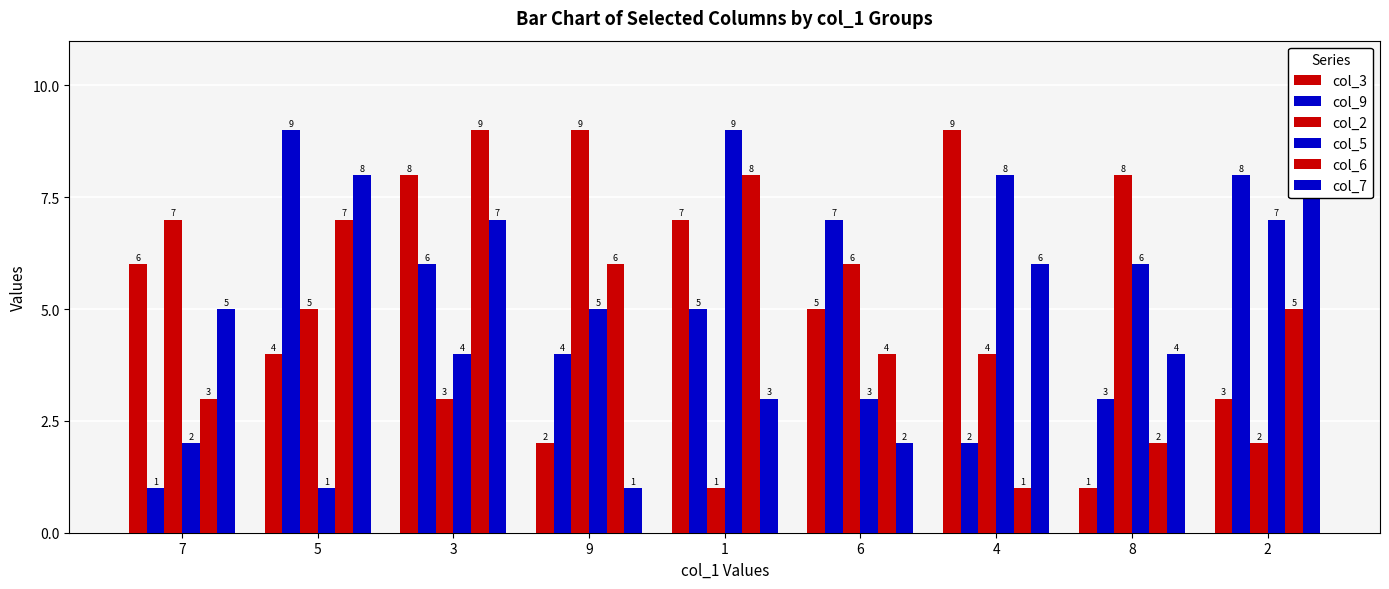

How many col_5 values are between 3 and 7?

5